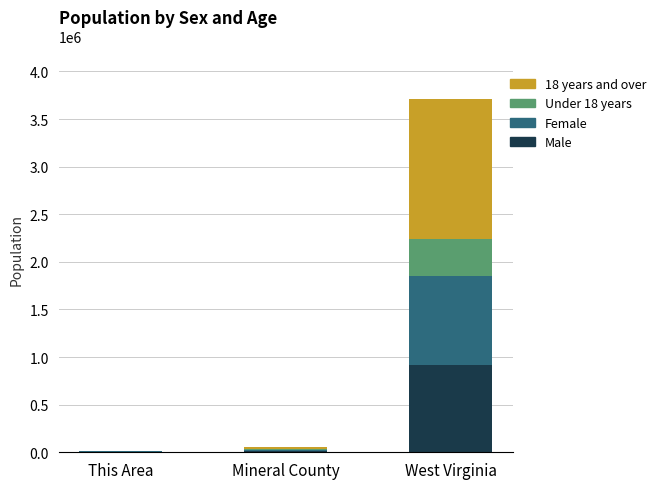

Where is Male nearest to the value 459160?

Mineral County